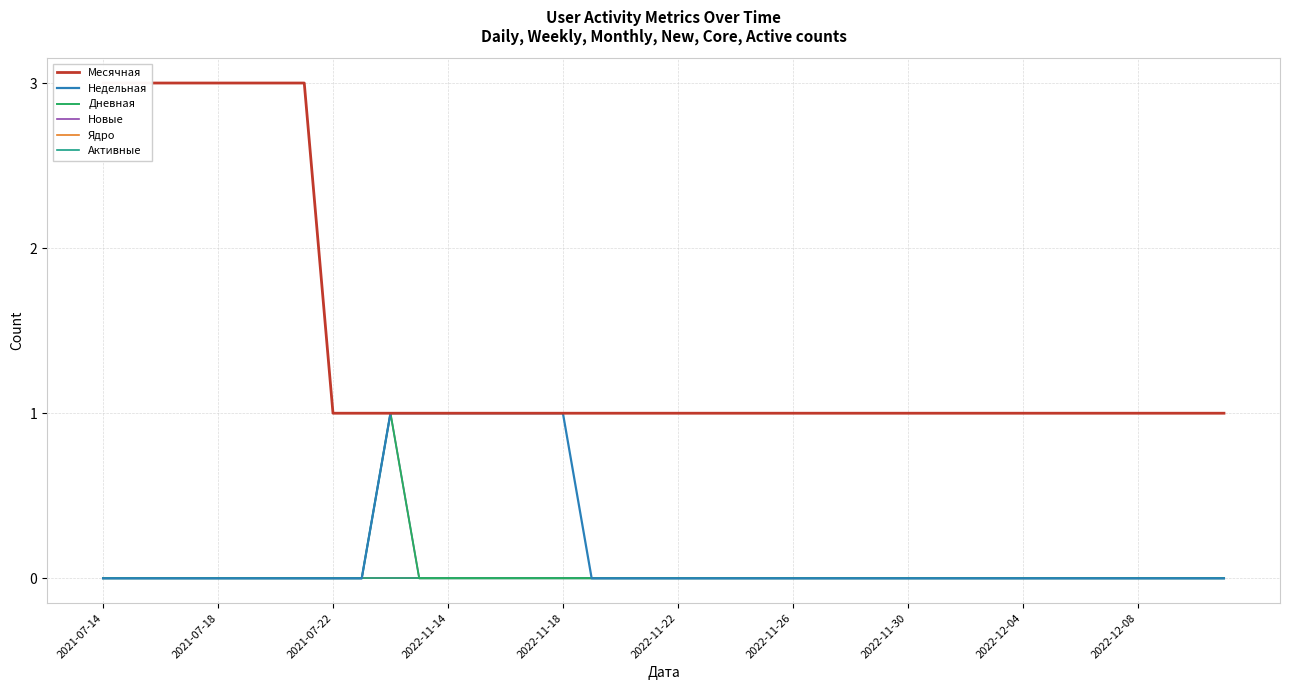

What is the approximate value of Месячная at 18?

1